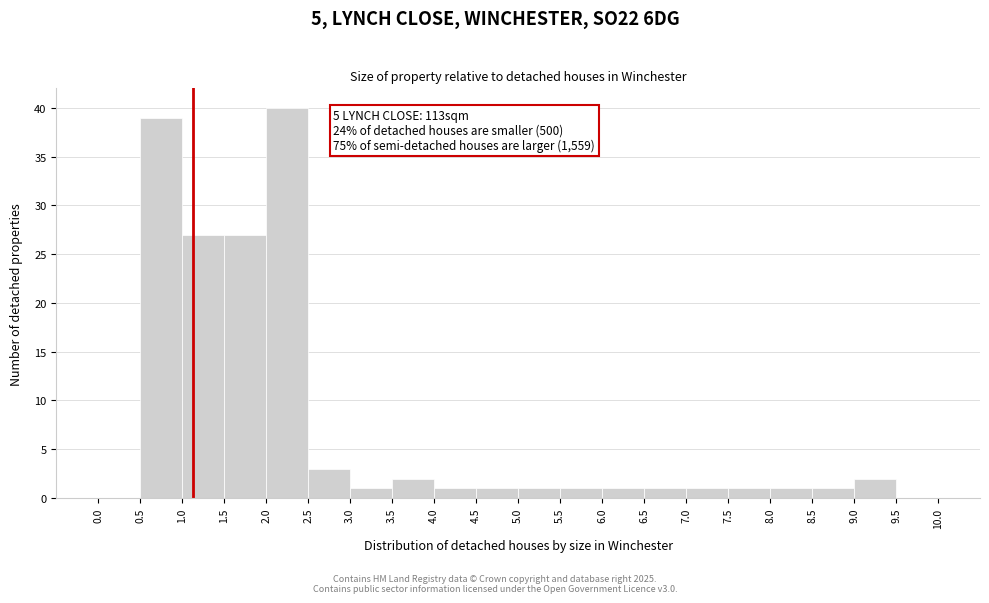

Over which range of the x-axis is the bar tallest?

2.0 to 2.5